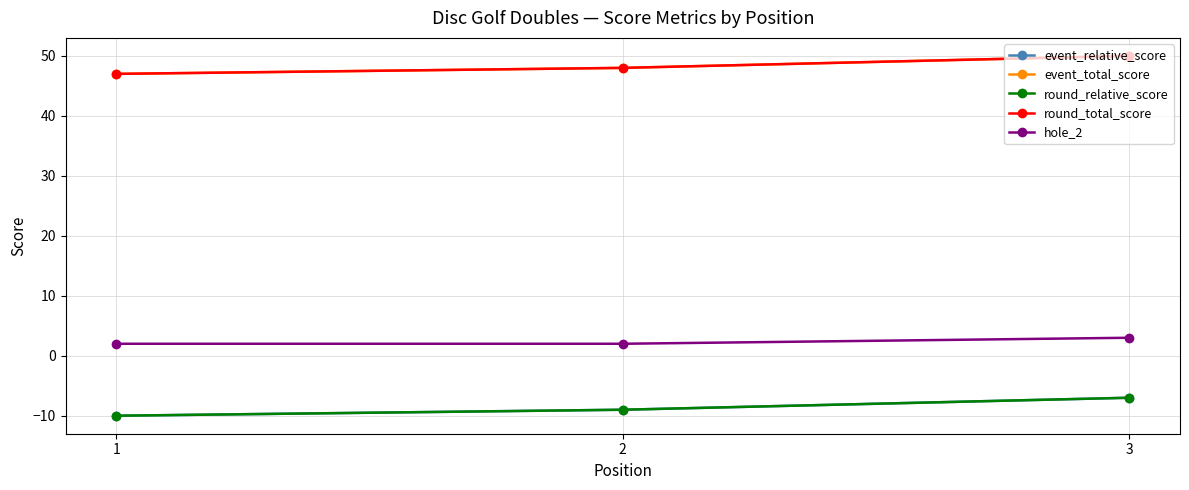

What is the total value across all series at 2?

80